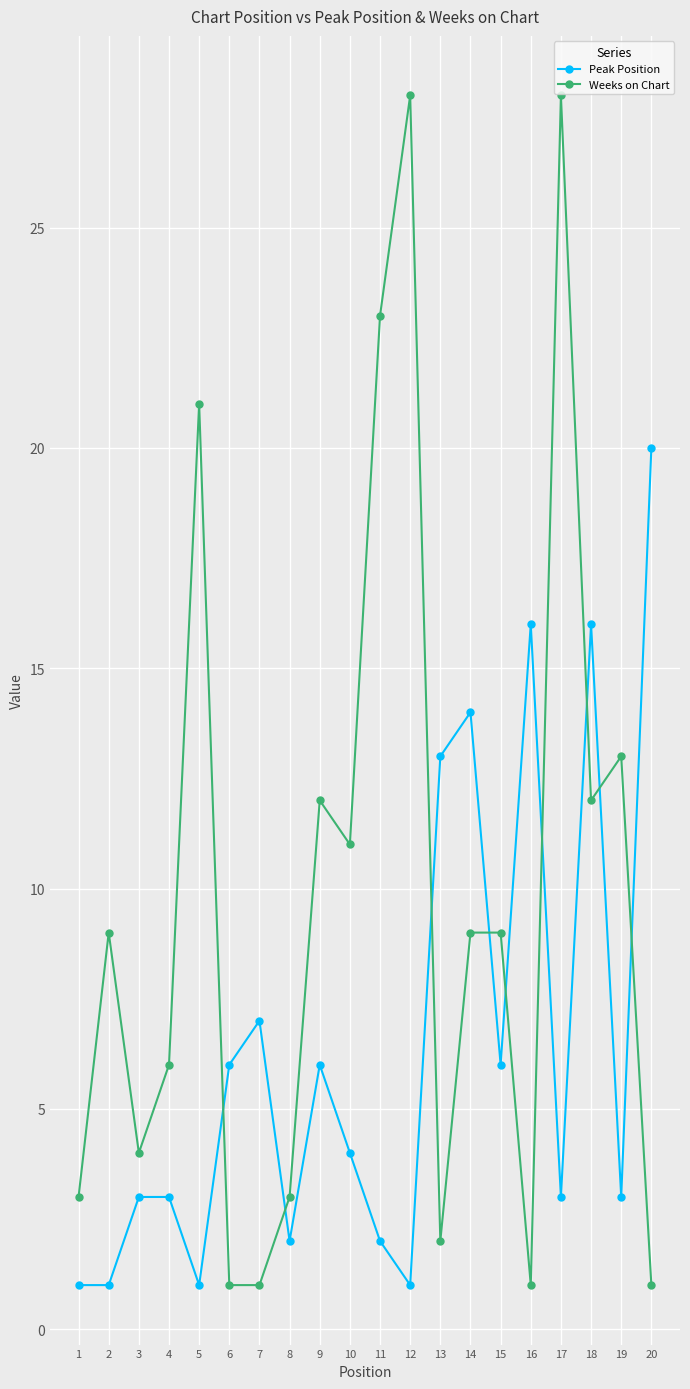

True or false: Weeks on Chart has more than 0 interior local peaks.

True